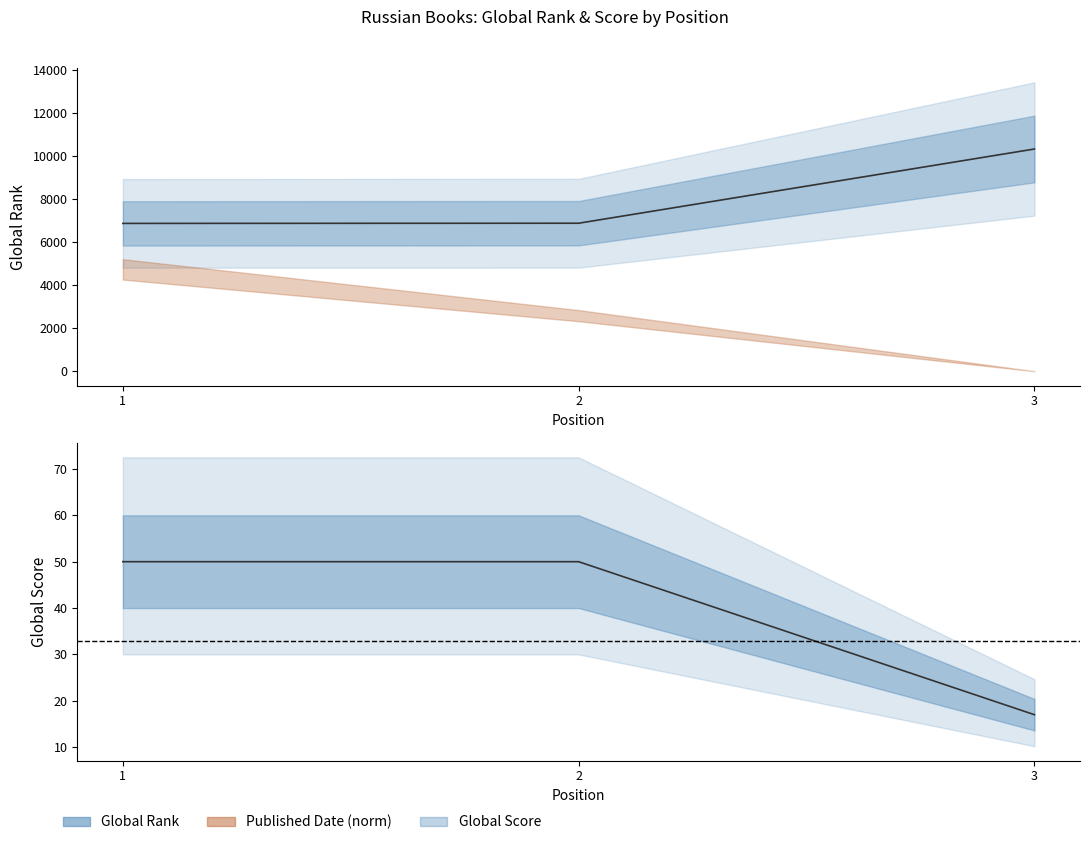

Is it true that Global Score equals 50 at 1?

True